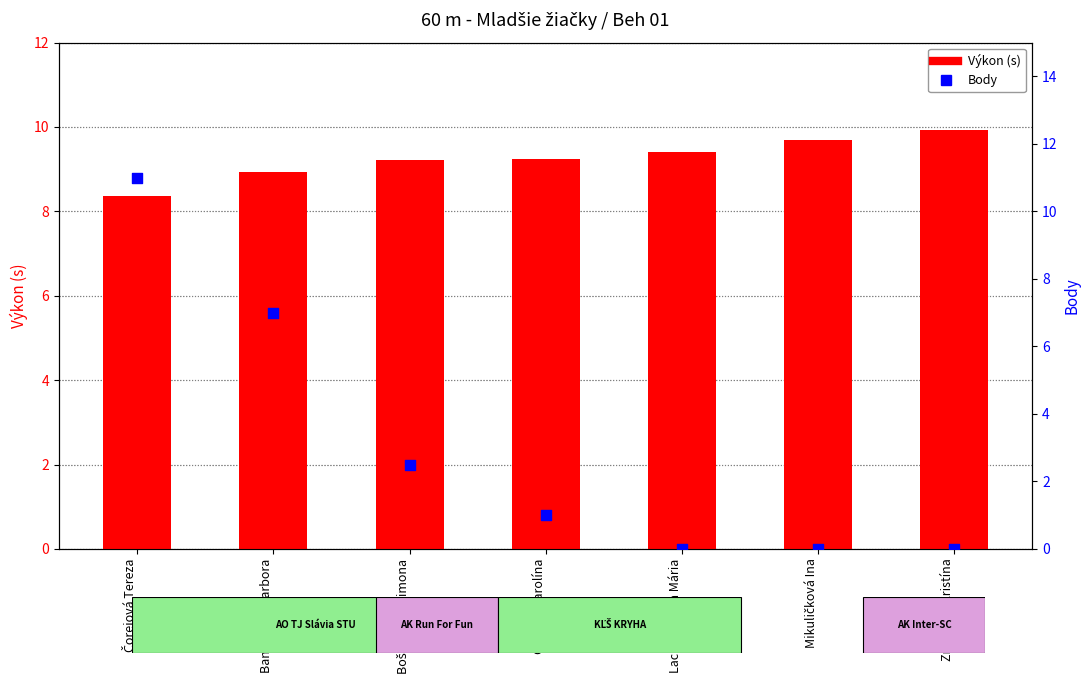

At how many categories does at least one series exceed 8?

7